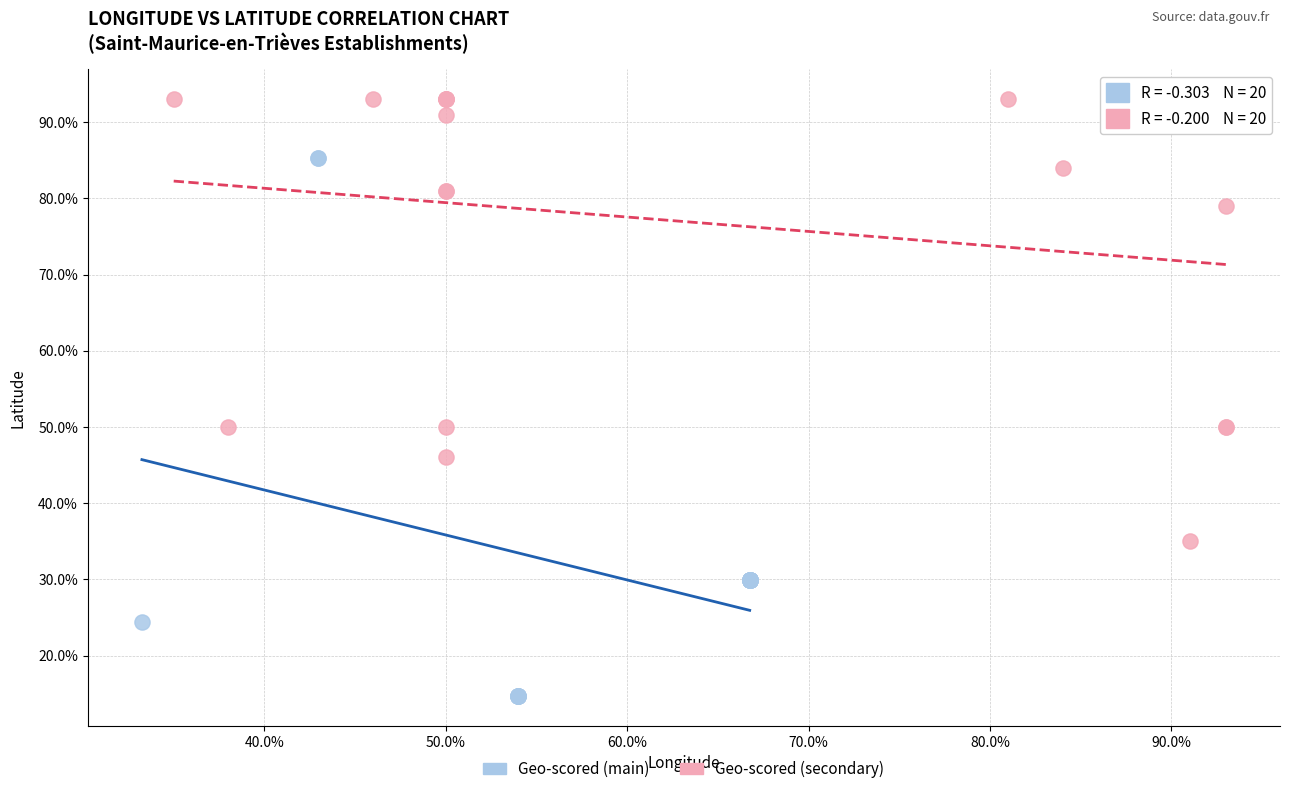

Which series contains the lowest Y value?

Geo-scored (main)